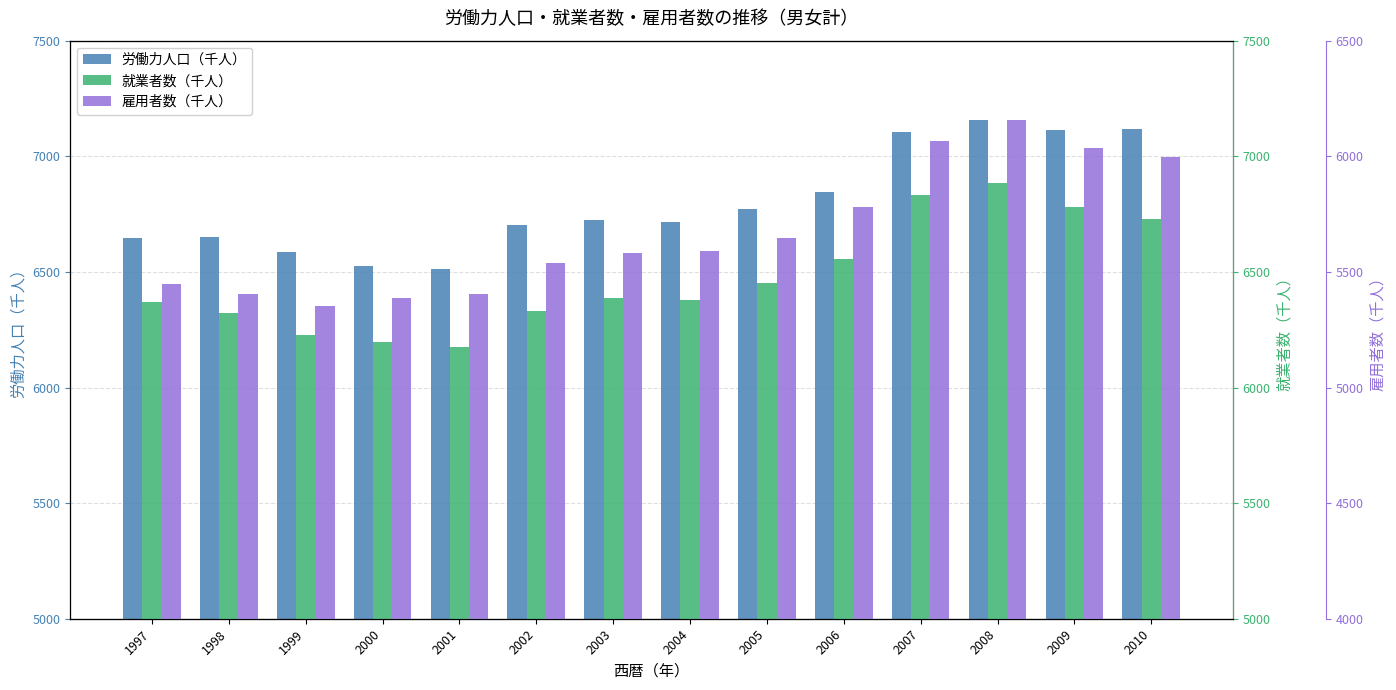

At which label does 雇用者数（千人） reach its minimum?

1999